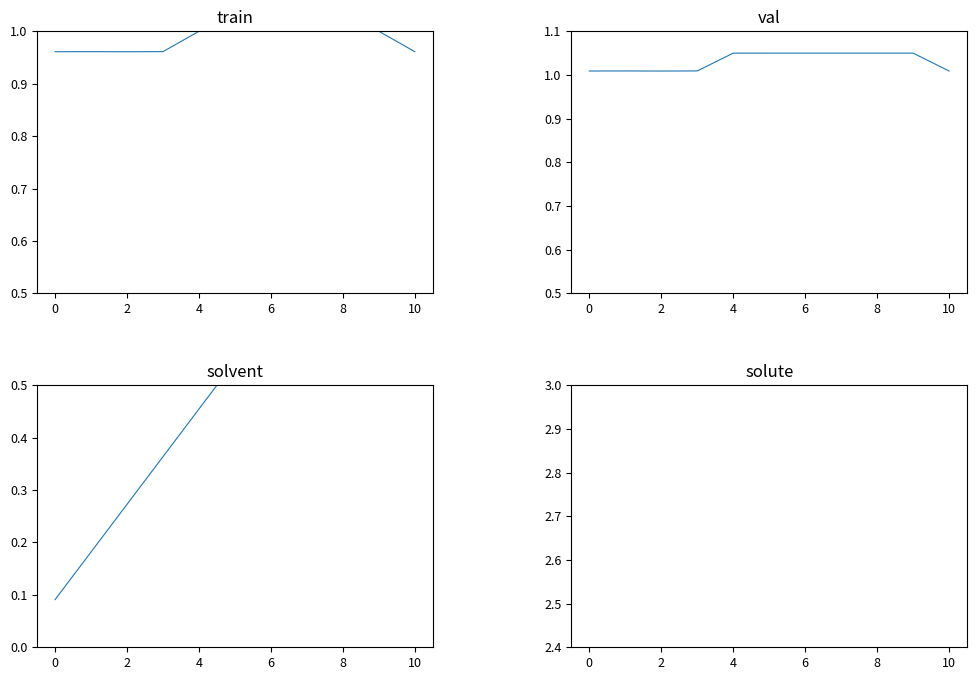

How many data points does each series have?

11